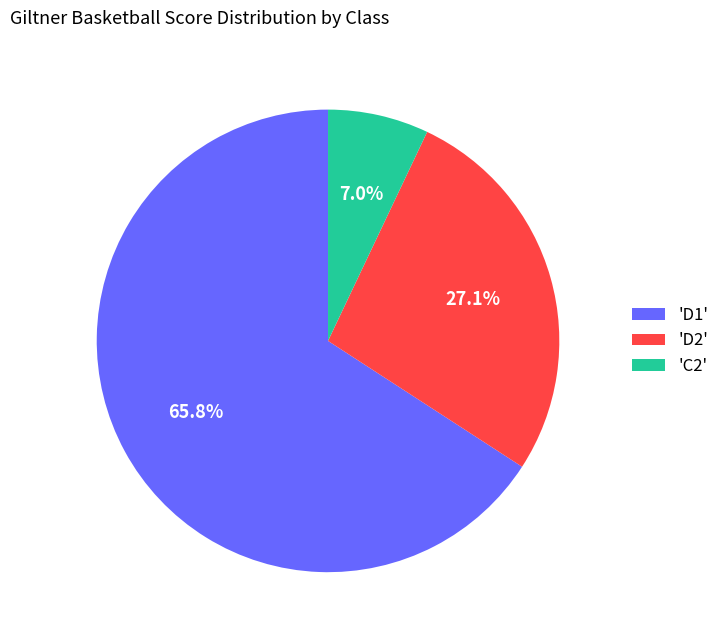

Is there a majority slice in this chart?

Yes